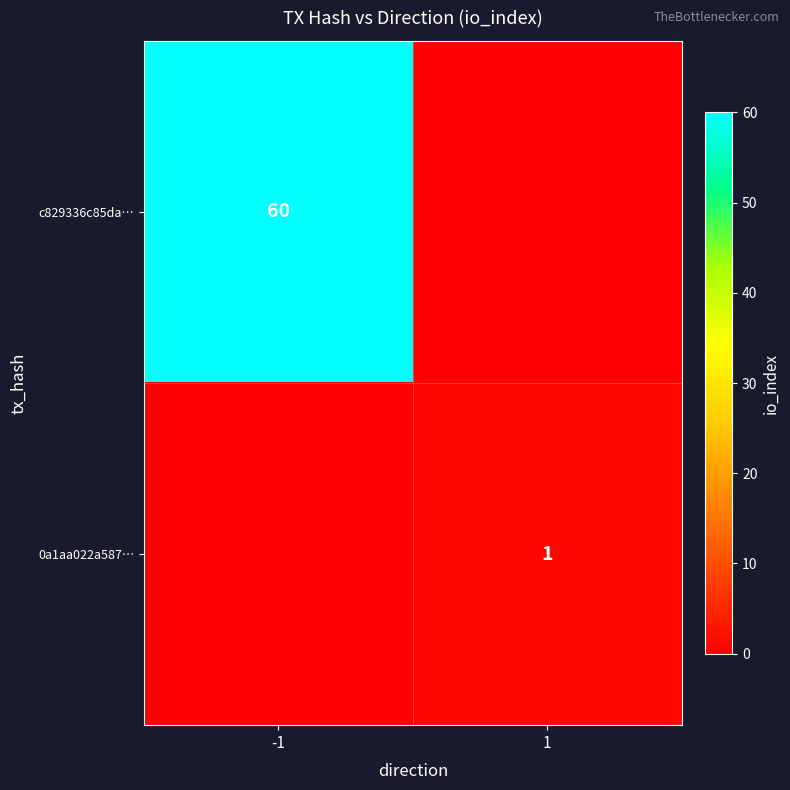

The c829336c85da… series shows 60 at -1. True or false?

True